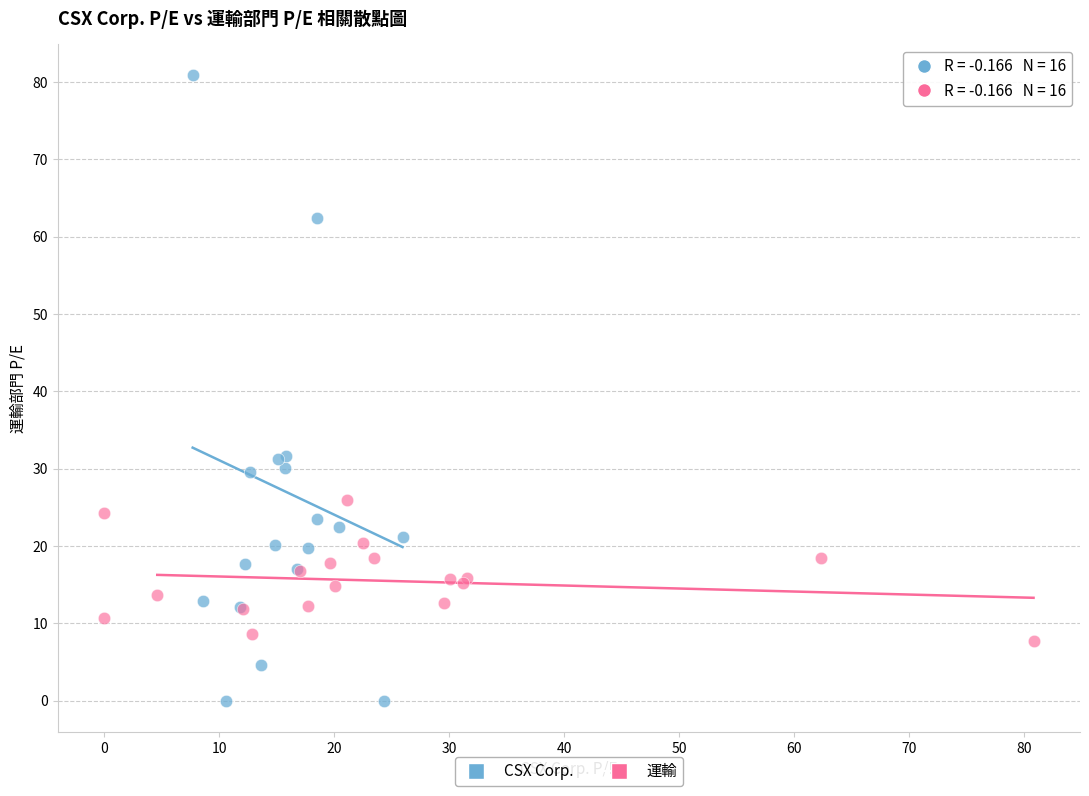

Which series contains the lowest Y value?

CSX Corp.